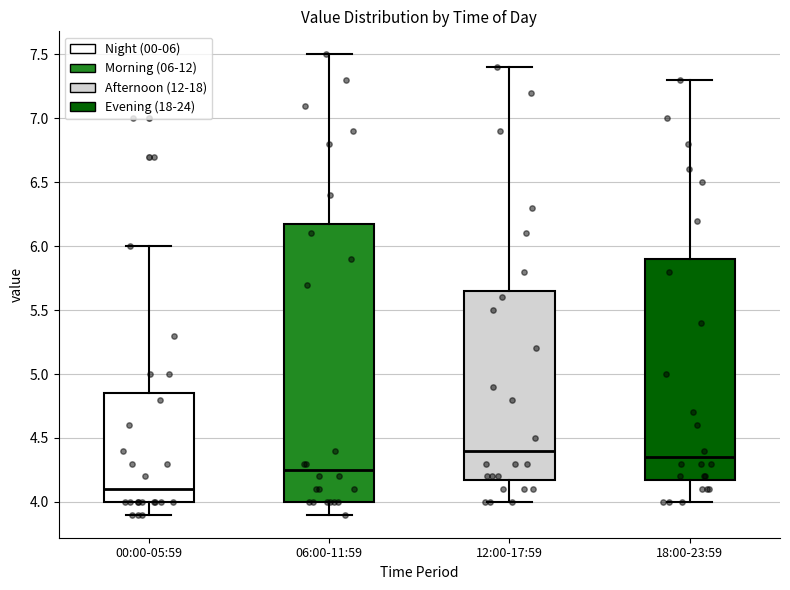

Reading left to right, read every box against the y-axis: the position of its median line, the range the box covers, and the ends of its whiskers. The values are not printed on the chart, so give them approximately, as read against the axis.

00:00-05:59: median 4.10, box 4.00 to 4.85, whiskers 3.90 to 6.00
06:00-11:59: median 4.25, box 4.00 to 6.20, whiskers 3.90 to 7.50
12:00-17:59: median 4.40, box 4.20 to 5.65, whiskers 4.00 to 7.40
18:00-23:59: median 4.35, box 4.20 to 5.90, whiskers 4.00 to 7.30